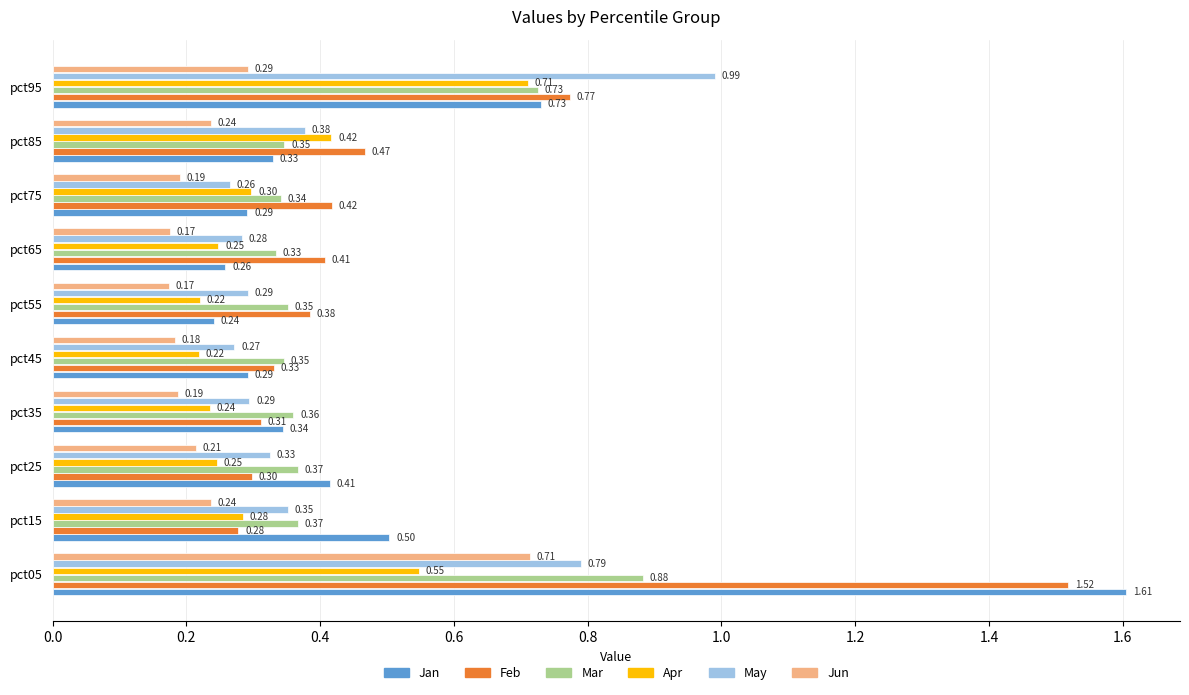

What is the sum of all Feb values?

5.2